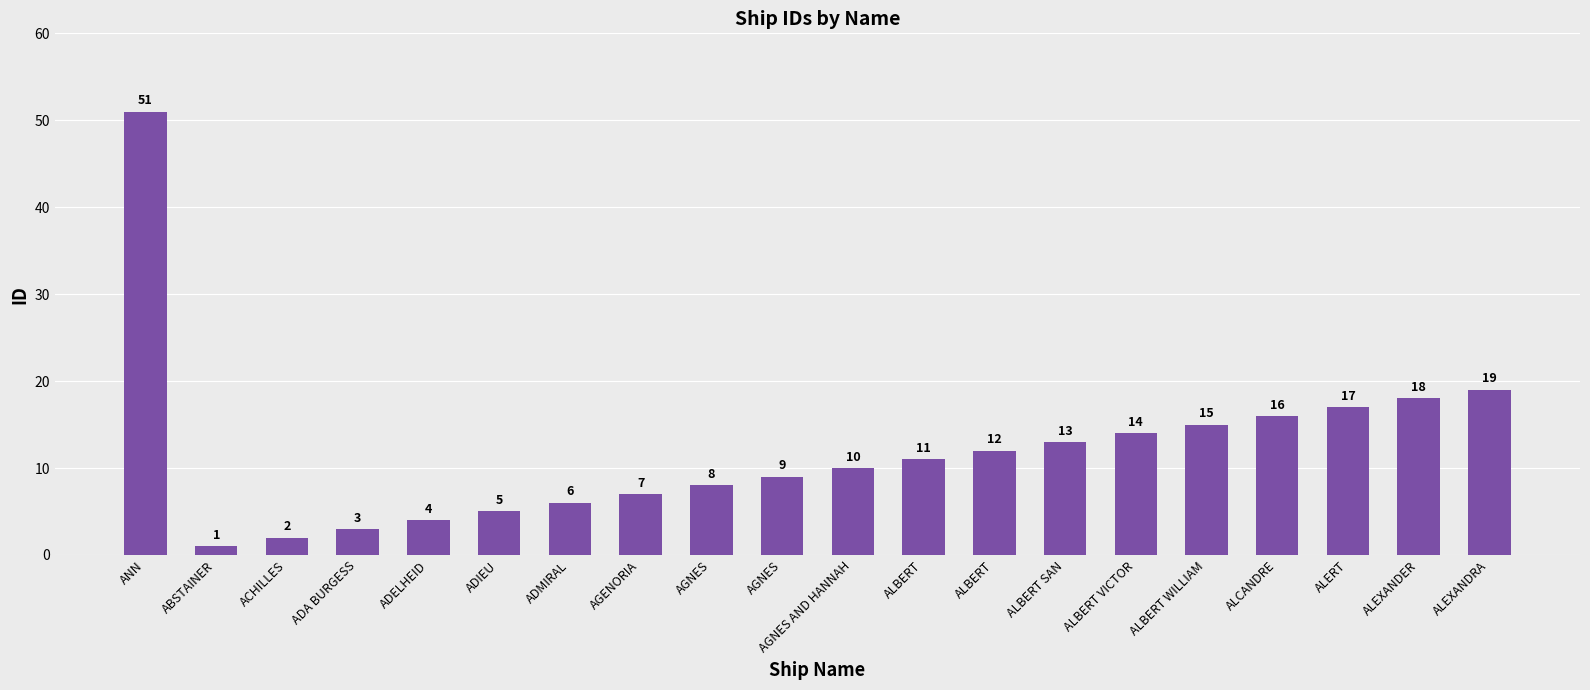

The chart shows a value of 1 at ABSTAINER. True or false?

True